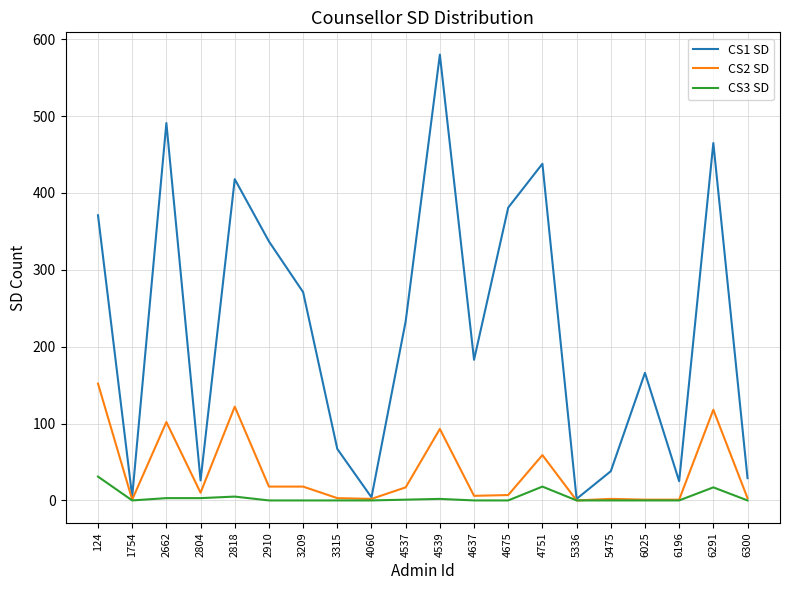

What is the difference between the maximum and minimum values in the CS2 SD series?

152